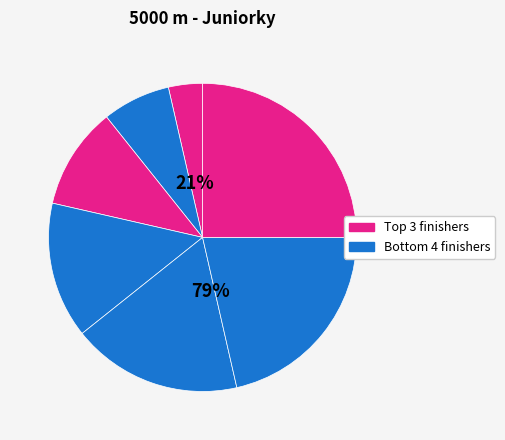

Which slice is the largest?

Ďuricová Lucia